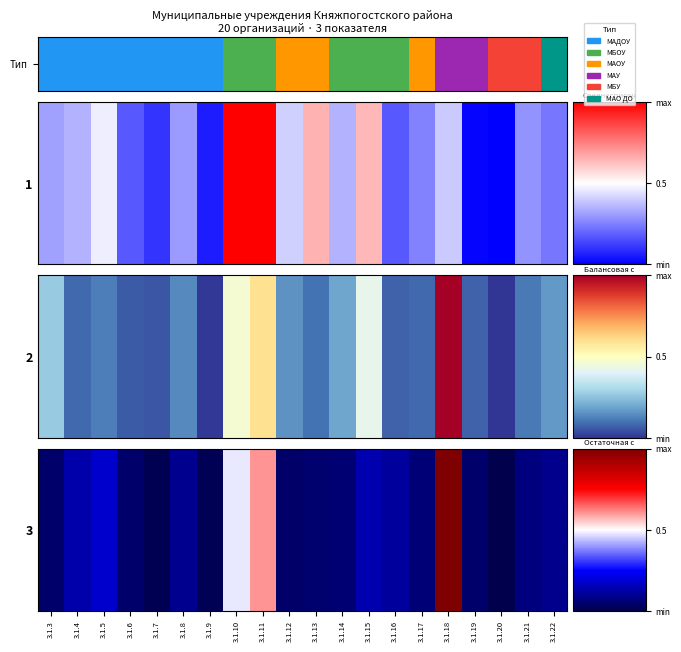

At which label is the value closest to 0?

3.1.20